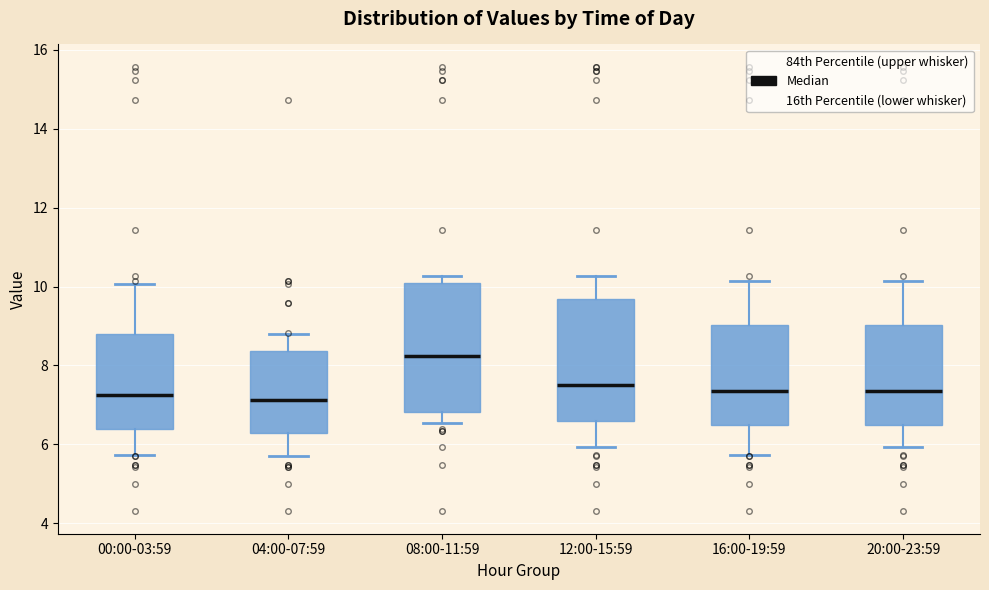

Reading left to right, transcribe this box plot: for each box, give where its median line is, the range the box spans, and where its two whiskers end, as read against the y-axis. The values are not printed on the chart, so give them approximately, as read against the axis.

00:00-03:59: median 7.2, box 6.4 to 8.8, whiskers 5.8 to 10.0
04:00-07:59: median 7.2, box 6.2 to 8.4, whiskers 5.8 to 8.8
08:00-11:59: median 8.2, box 6.8 to 10.0, whiskers 6.6 to 10.2
12:00-15:59: median 7.6, box 6.6 to 9.6, whiskers 6.0 to 10.2
16:00-19:59: median 7.4, box 6.4 to 9.0, whiskers 5.8 to 10.2
20:00-23:59: median 7.4, box 6.4 to 9.0, whiskers 6.0 to 10.2